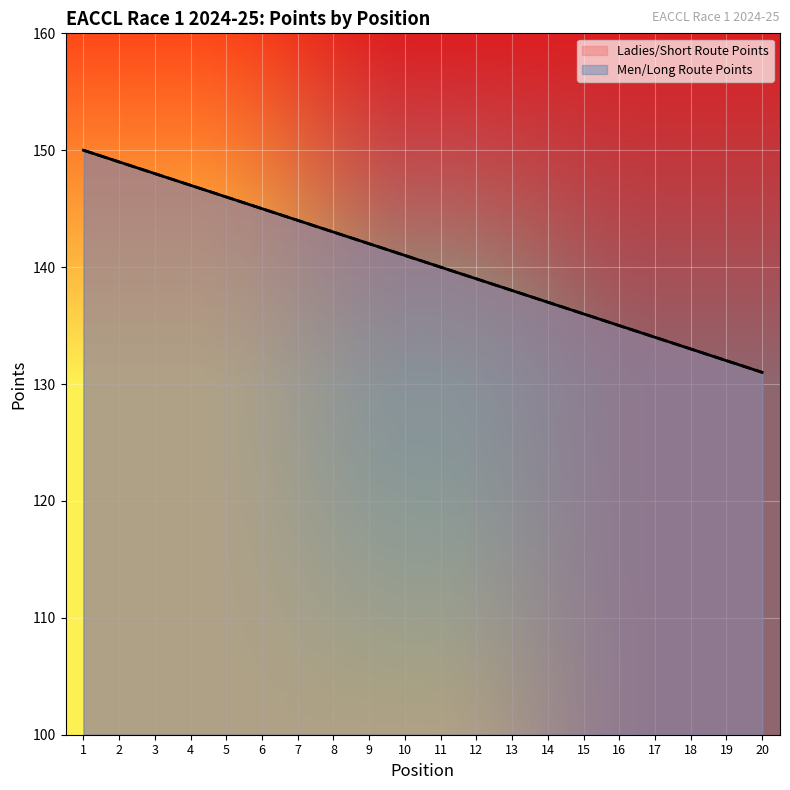

At how many categories does at least one series exceed 144?

6